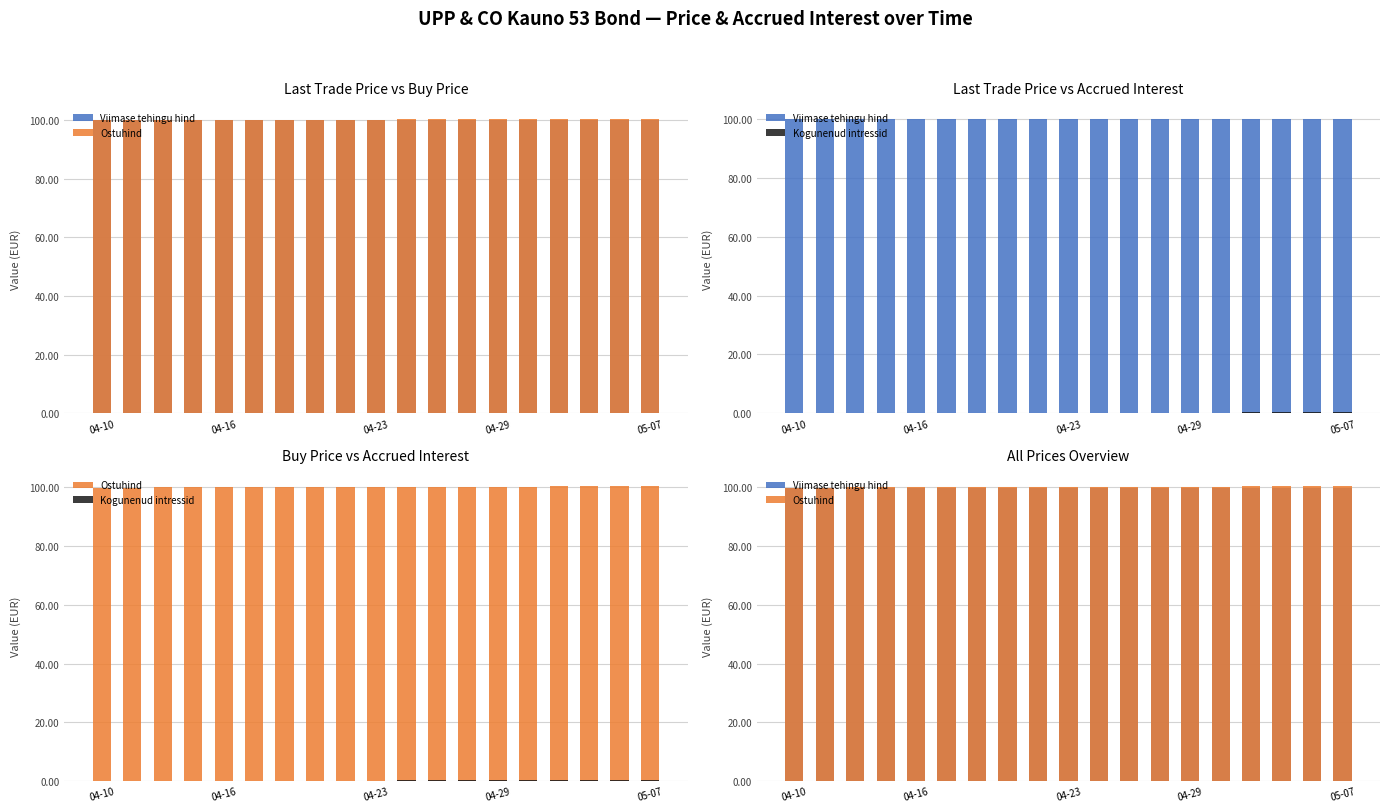

Count the number of categories in the chart.

19